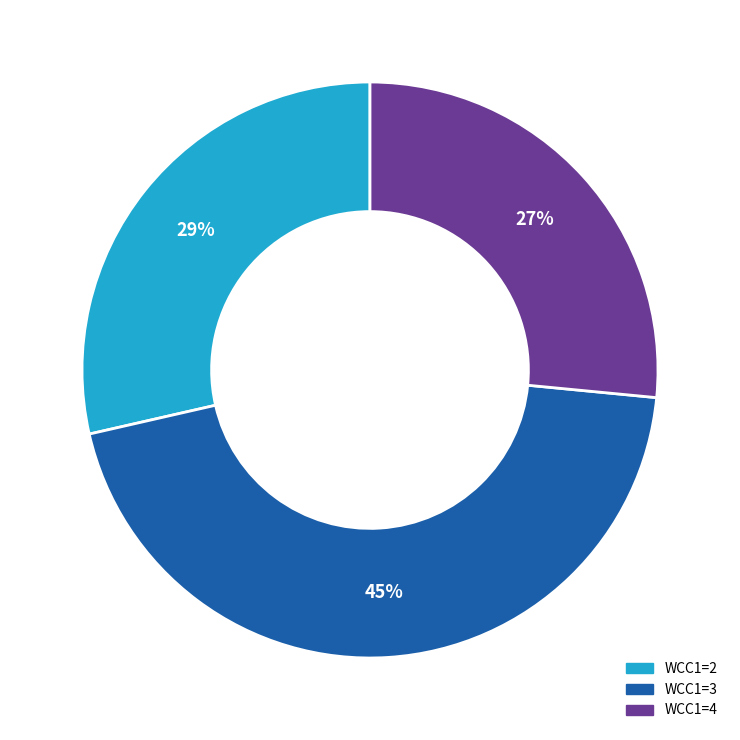

Is there a majority slice in this chart?

No